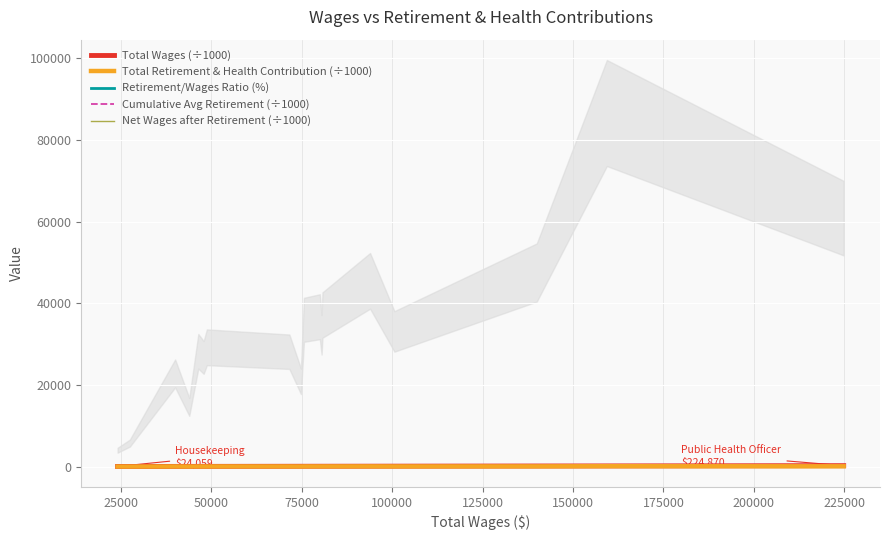

Reading right to left, transcribe all the data shown in this chart.

Total Wages (÷1000): 224.9	159.4	140.0	100.6	93.9	80.7	80.5	80.0	75.6	74.8	71.6	48.7	47.9	46.4	43.9	40.0	27.5	24.1
Total Retirement & Health Contribution (÷1000): 60.8	86.6	47.5	33.1	45.5	37.1	32.3	36.7	35.9	20.9	28.1	29.2	26.7	28.2	14.6	22.8	5.8	4.0
Retirement/Wages Ratio (%): 27.0	54.3	33.9	32.9	48.4	46.0	40.1	45.9	47.5	27.9	39.3	59.9	55.8	60.9	33.3	57.1	21.0	16.6
Cumulative Avg Retirement (÷1000): 33.1	31.5	28.0	26.7	26.3	24.8	23.8	23.0	21.6	20.0	19.9	18.8	17.0	15.1	11.8	10.9	4.9	4.0
Net Wages after Retirement (÷1000): 164.1	72.8	92.5	67.5	48.4	43.6	48.2	43.3	39.7	53.9	43.5	19.5	21.1	18.2	29.3	17.2	21.7	20.1